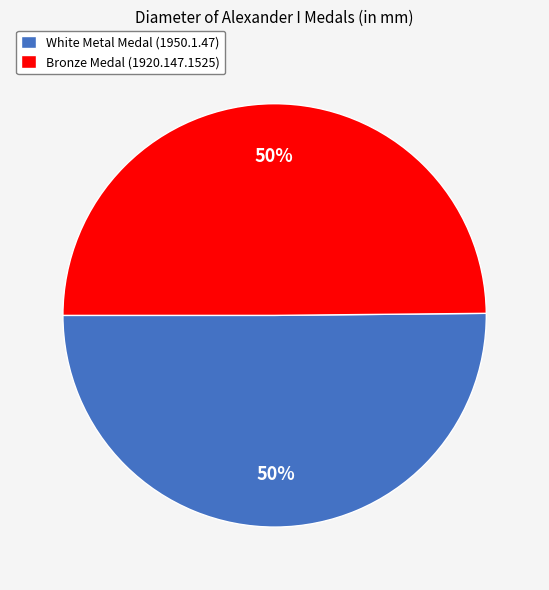

To the nearest percent, what is the average slice percentage?

50%